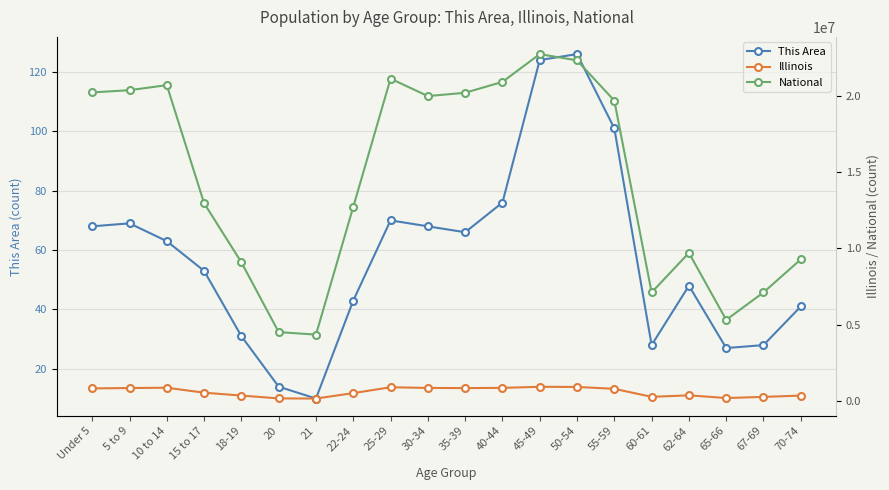

What are all the series names shown in the legend?

This Area, Illinois, National